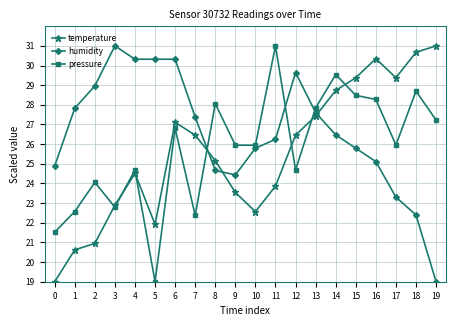

How many times do humidity and temperature cross each other?

3